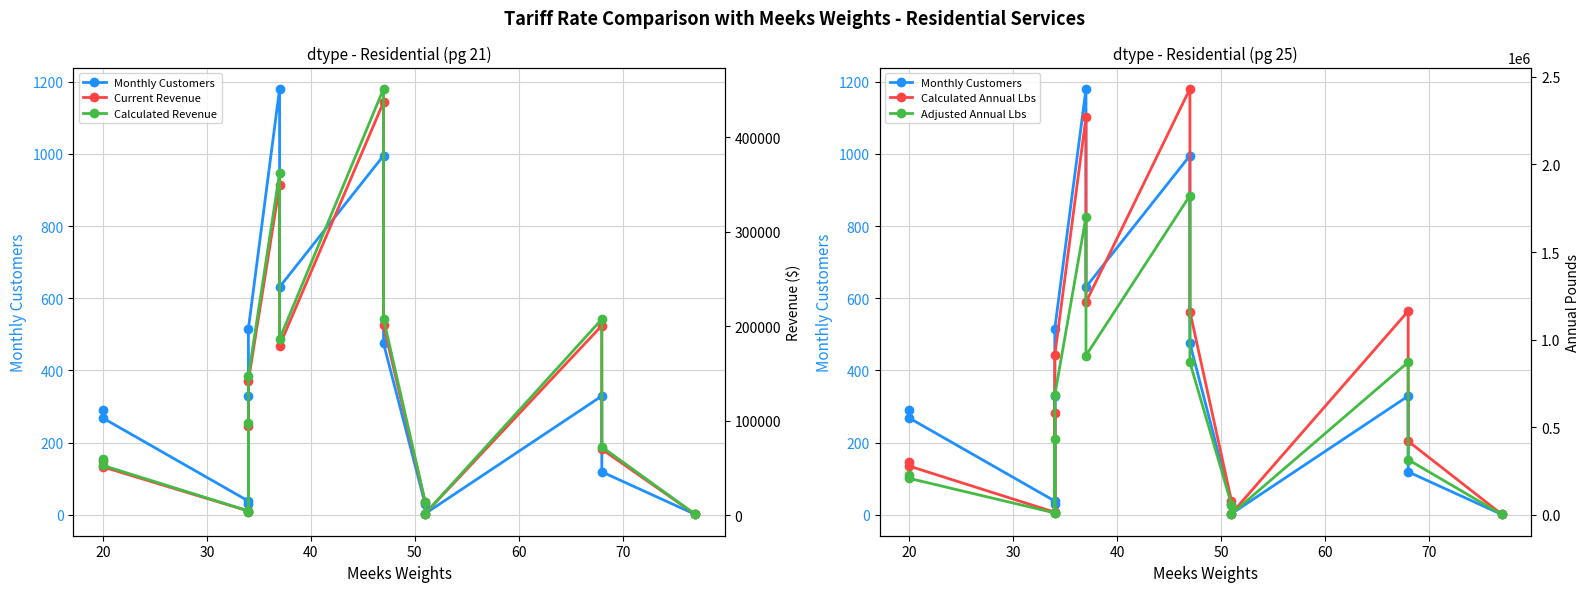

True or false: Calculated Revenue has more than 2 interior local peaks.

True